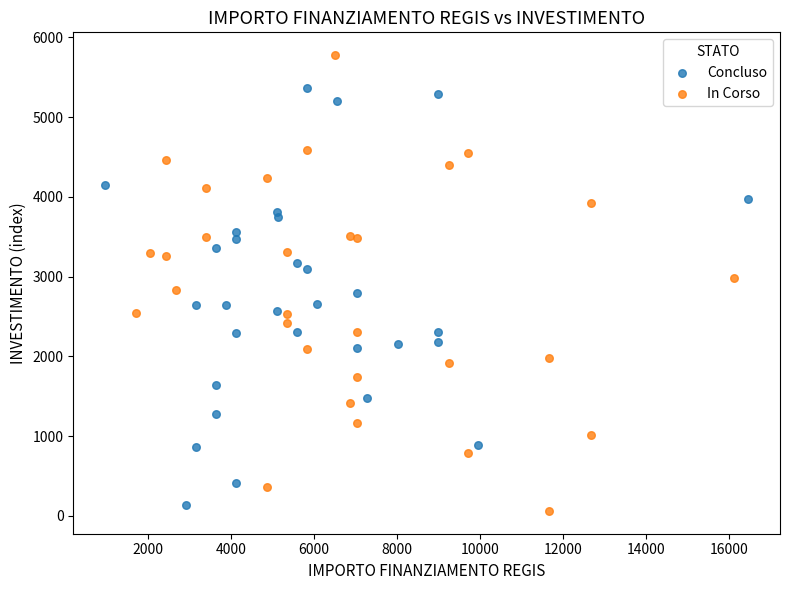

Which series contains the highest Y value?

In Corso